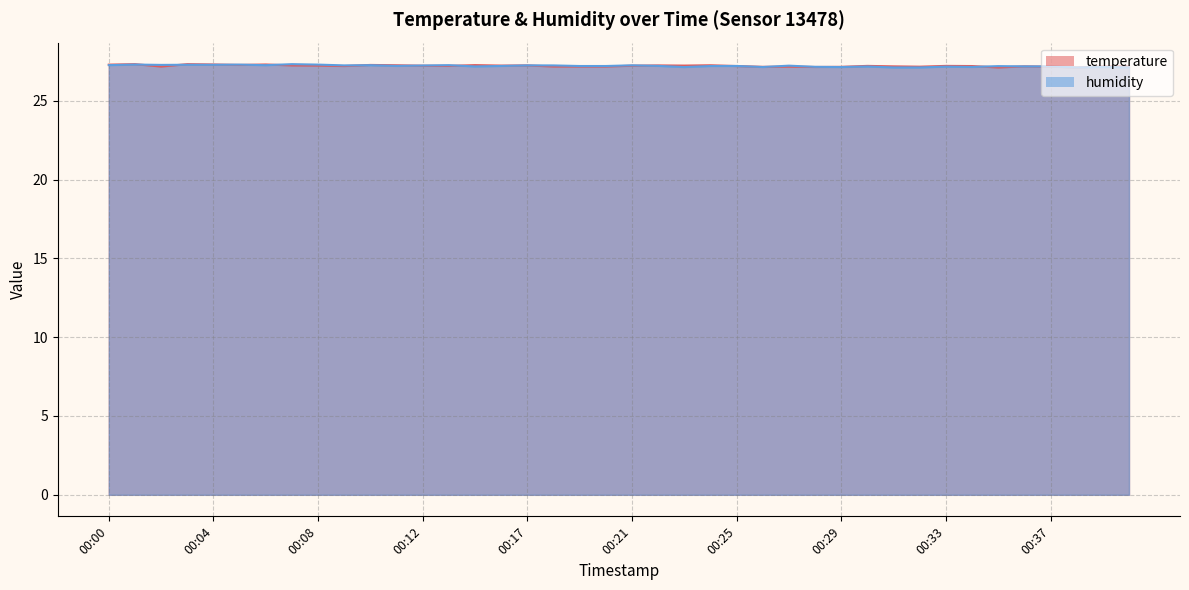

Where is the first local maximum for humidity?

00:01